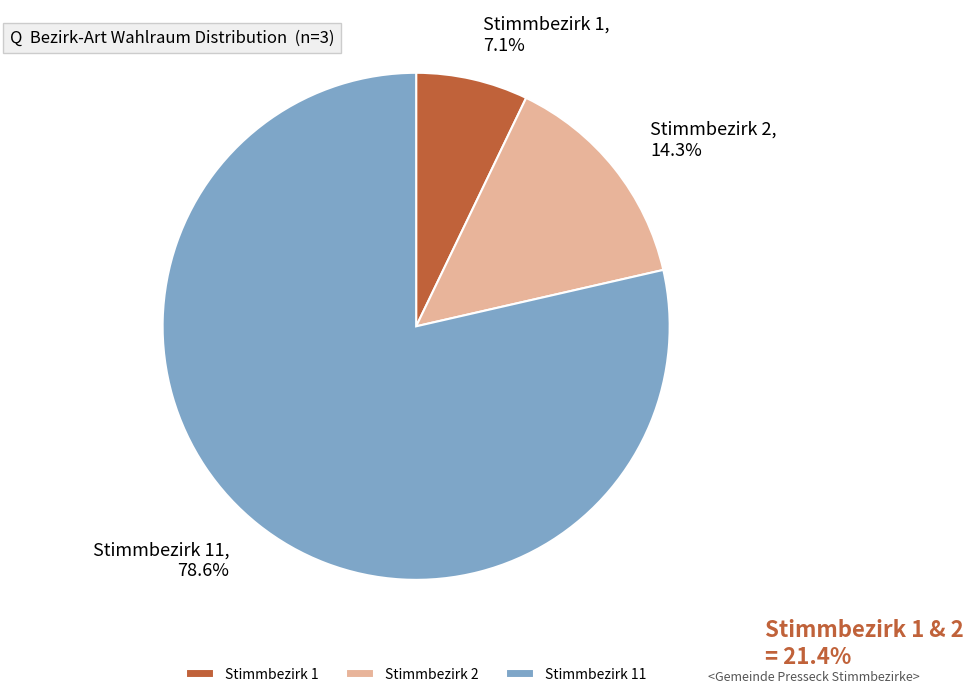

What is the total percentage of Stimmbezirk 1 and Stimmbezirk 11?

85.7%